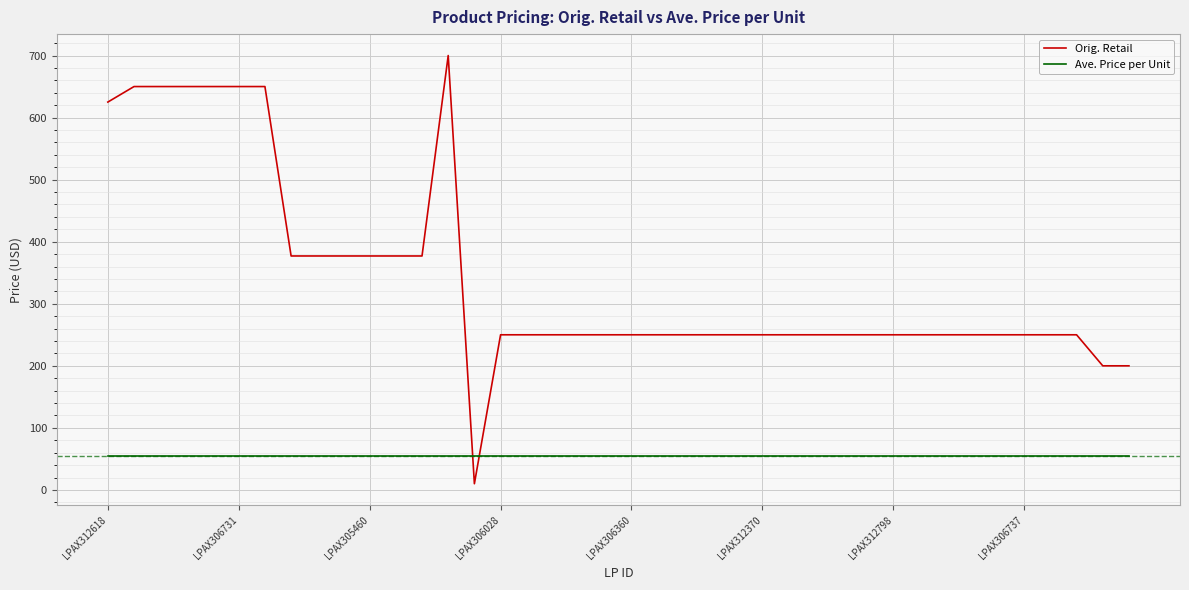

What is the average value of the Orig. Retail series?

341.2